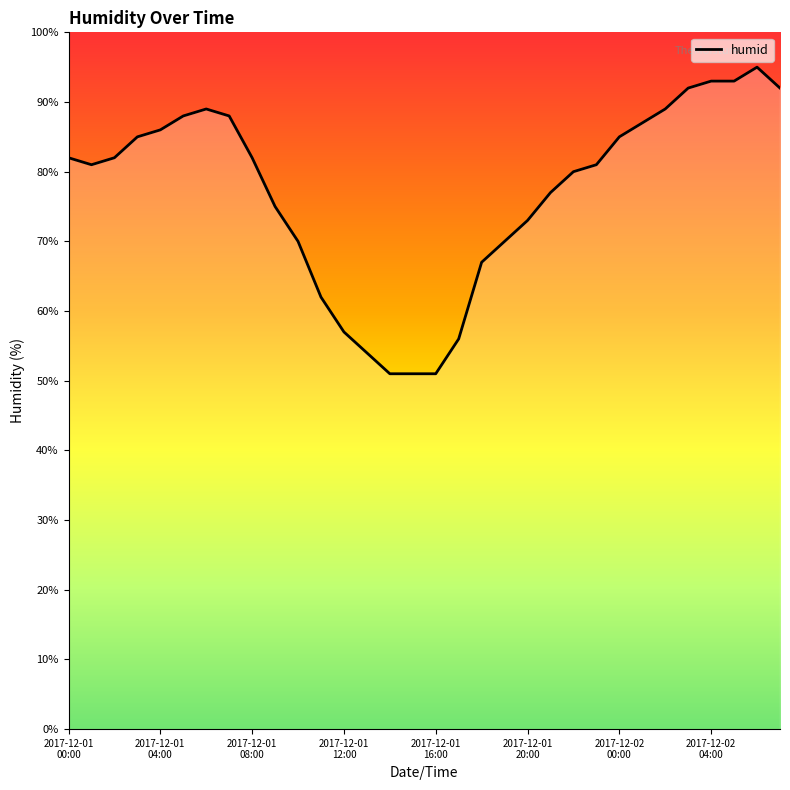

What is the difference between the maximum and minimum values?

44